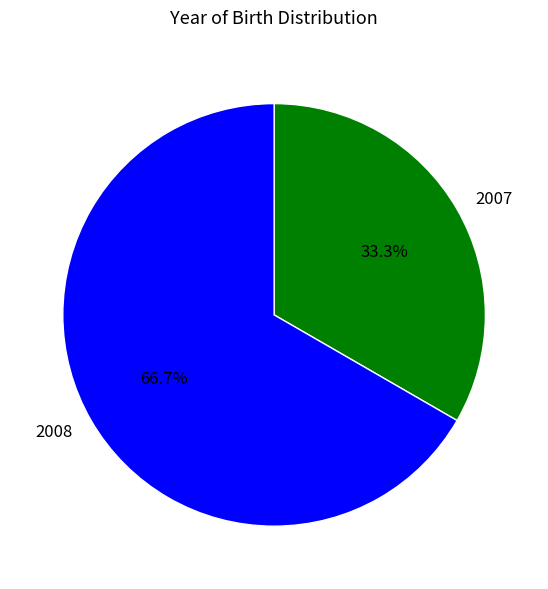

Count the number of slices in the pie.

2